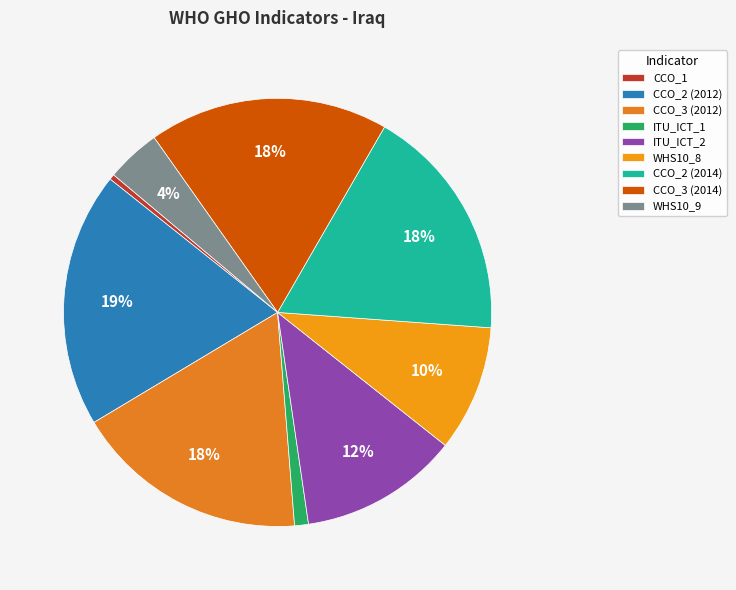

How many slices are in this pie chart?

9